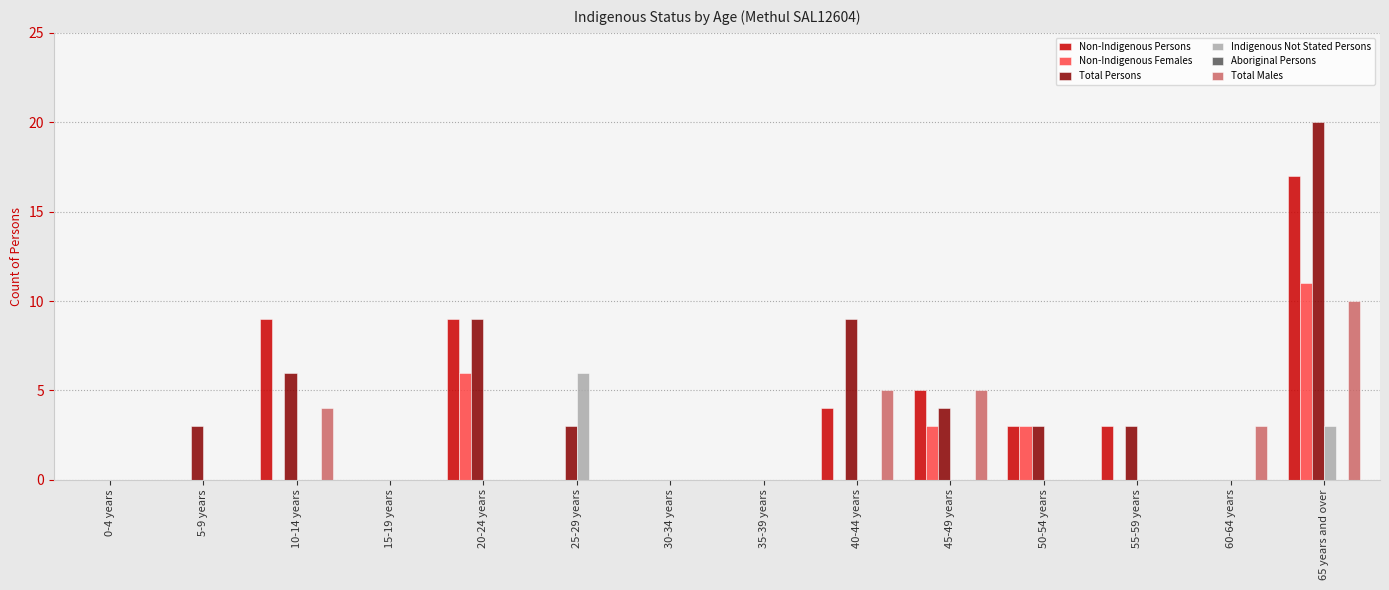

Which series changed the most between 5-9 years and 20-24 years?

Non-Indigenous Persons